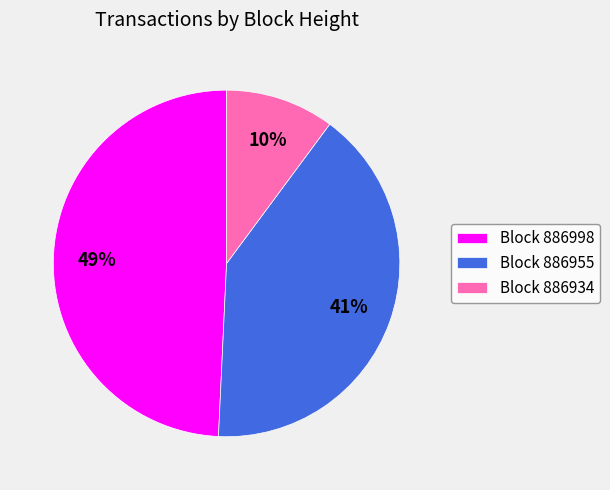

How many segments does this pie chart have?

3